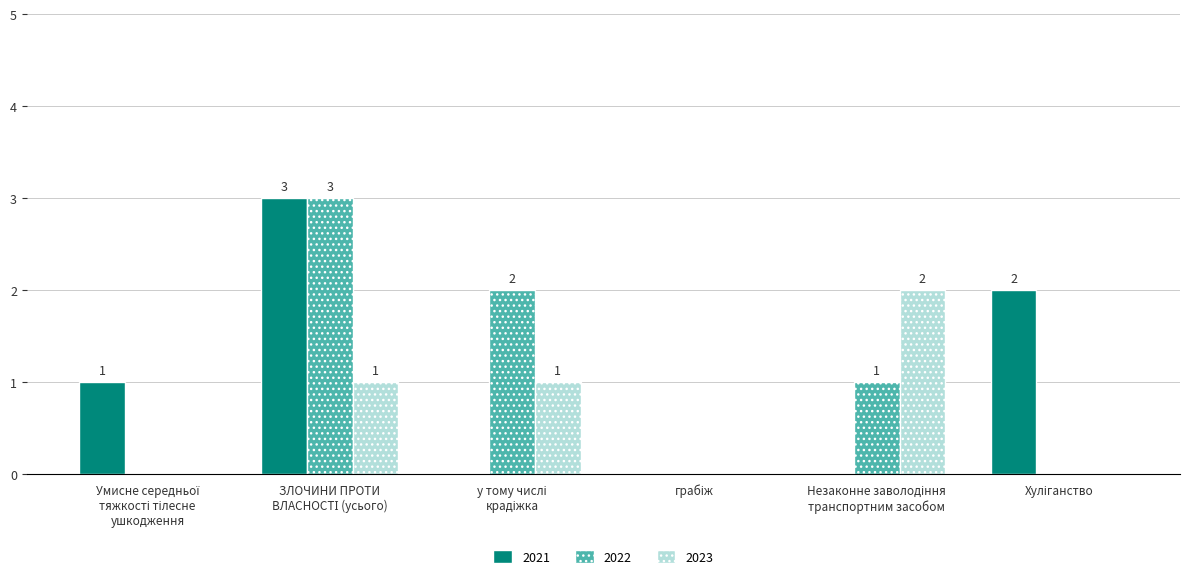

What is the sum of all 2021 values?

6